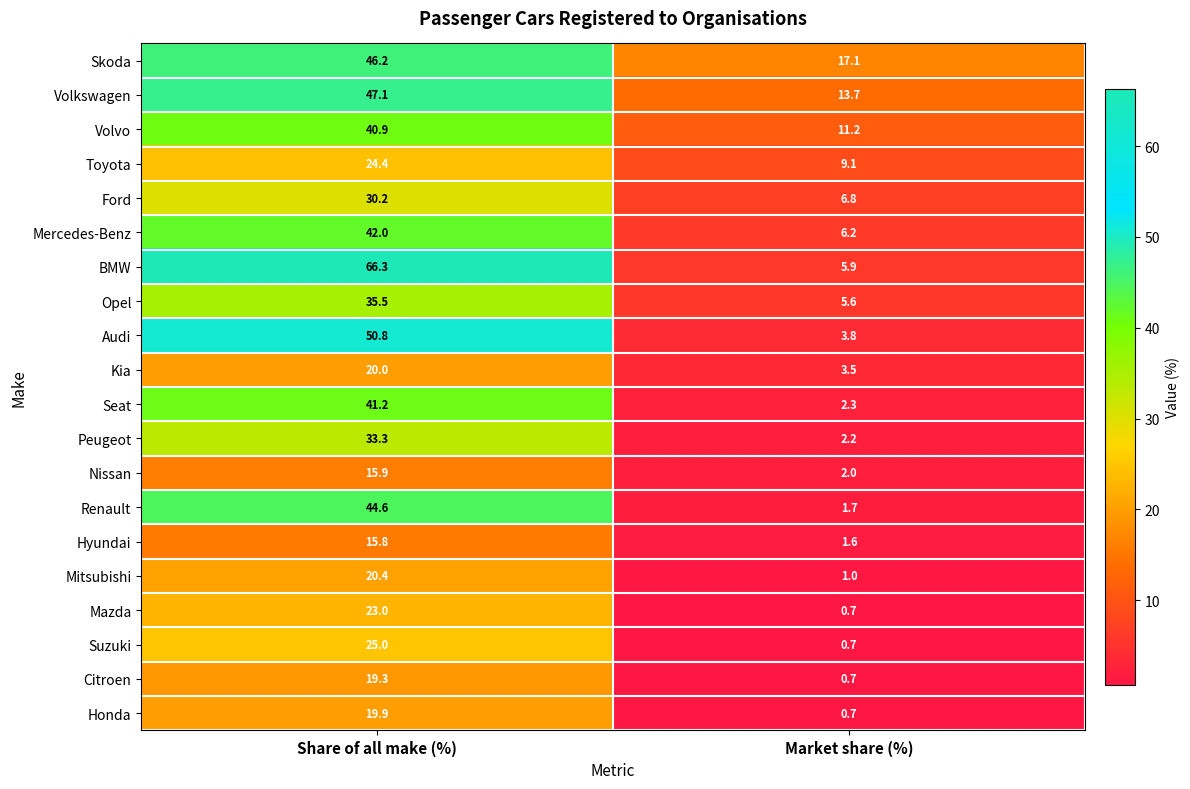

Which series has the largest total across all categories?

BMW